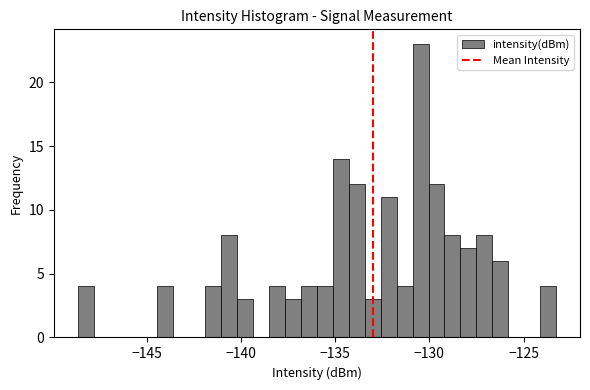

Read against the x-axis, roughly where is the centre of the tallest bar?

-130.5